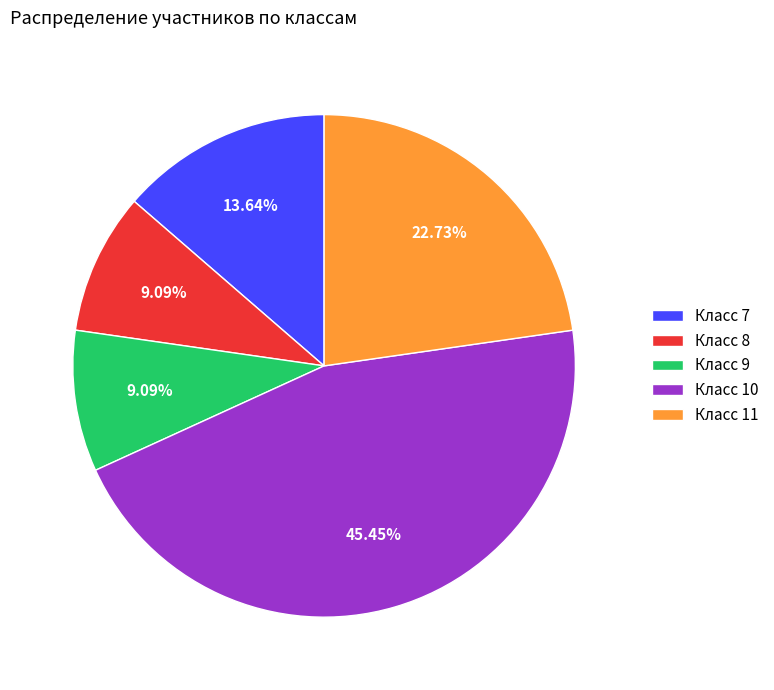

Combined, do Класс 7 and Класс 10 account for over 50%?

Yes